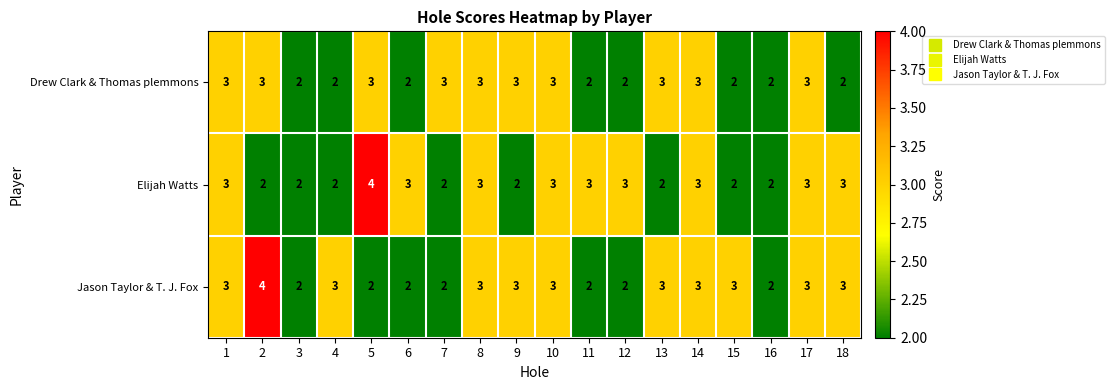

How many Jason Taylor & T. J. Fox values are between 2 and 3?

17